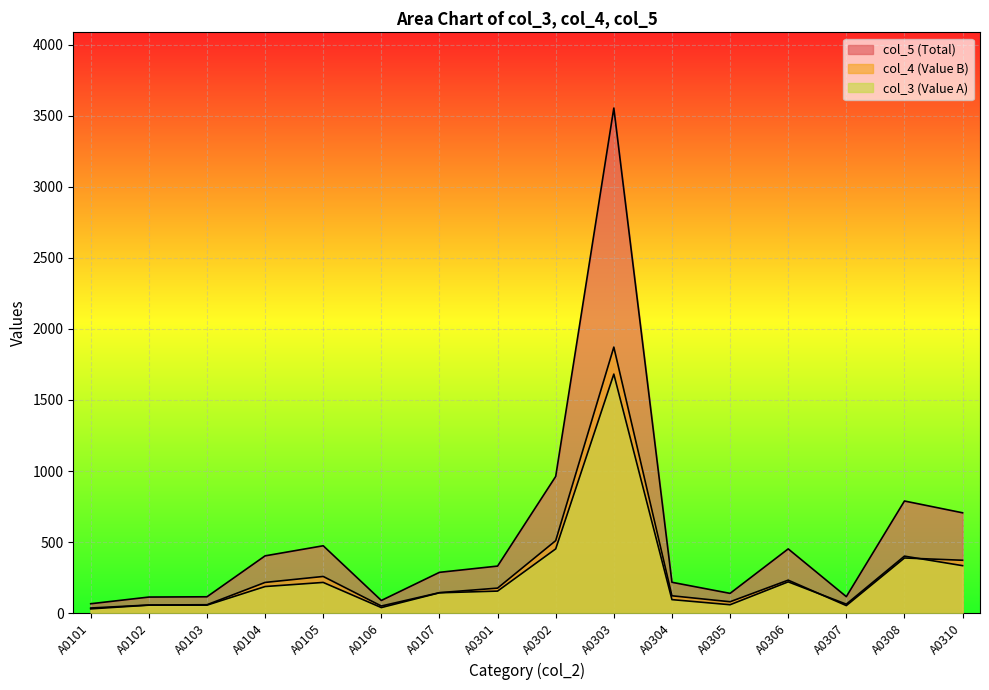

Reading left to right, list all the values displayed in this chart.

col_5: 66	113	115	403	474	89	287	331	962	3554	217	139	452	116	789	706
col_4: 36	57	59	216	258	50	144	176	510	1872	122	80	232	53	388	372
col_3: 30	56	56	187	216	39	143	155	452	1682	95	59	220	63	401	334